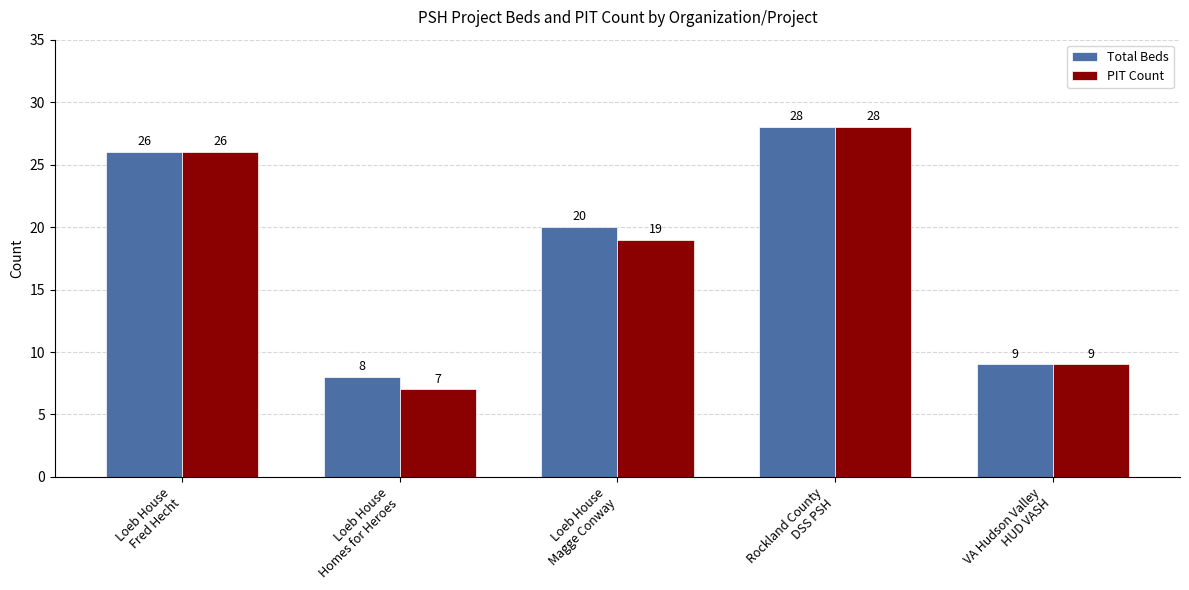

At which label does PIT Count first exceed 19?

Loeb House
Fred Hecht